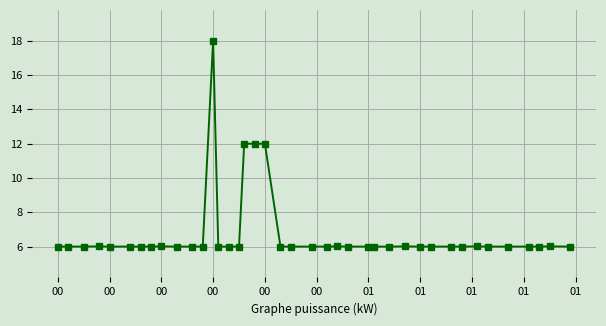

What is the sum of all values?

270.1